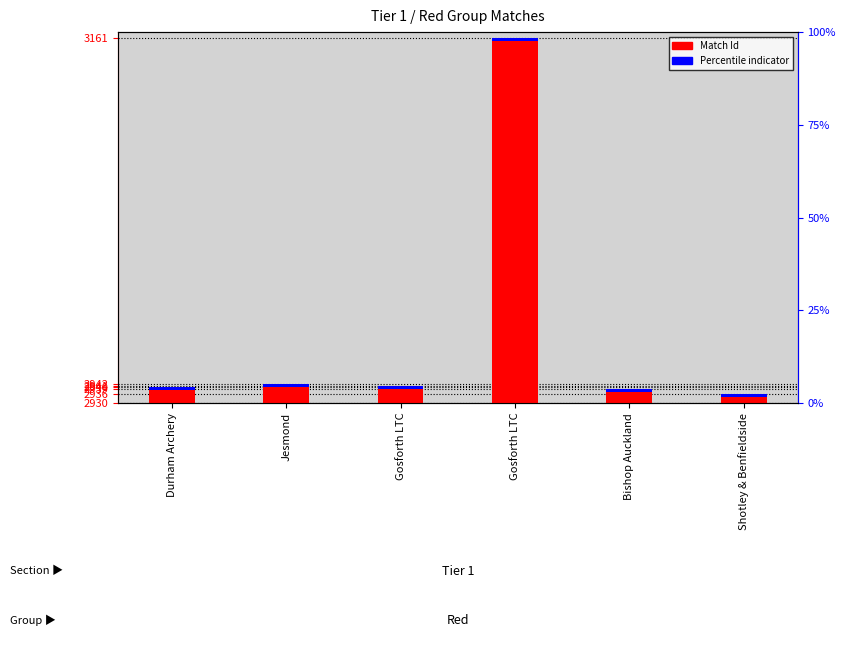

What is the label of the 3rd bar from the left?

Gosforth LTC